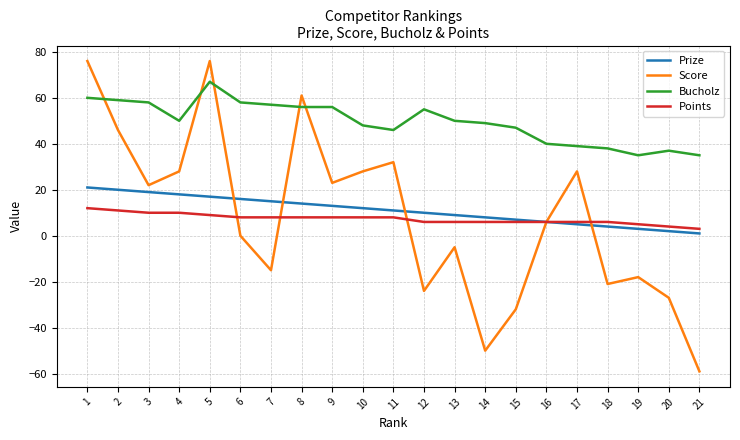

Reading left to right, what are all the values shown in this chart?

Prize: 1=21	2=20	3=19	4=18	5=17	6=16	7=15	8=14	9=13	10=12	11=11	12=10	13=9	14=8	15=7	16=6	17=5	18=4	19=3	20=2	21=1
Score: 1=76	2=46	3=22	4=28	5=76	6=0	7=-15	8=61	9=23	10=28	11=32	12=-24	13=-5	14=-50	15=-32	16=6	17=28	18=-21	19=-18	20=-27	21=-59
Bucholz: 1=60	2=59	3=58	4=50	5=67	6=58	7=57	8=56	9=56	10=48	11=46	12=55	13=50	14=49	15=47	16=40	17=39	18=38	19=35	20=37	21=35
Points: 1=12	2=11	3=10	4=10	5=9	6=8	7=8	8=8	9=8	10=8	11=8	12=6	13=6	14=6	15=6	16=6	17=6	18=6	19=5	20=4	21=3